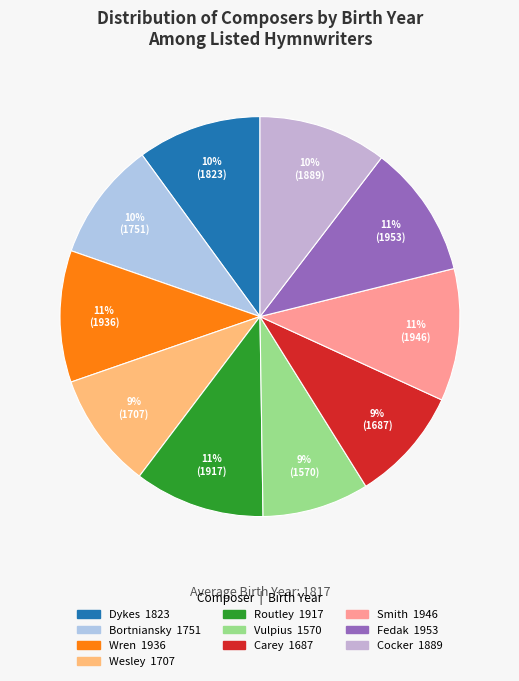

Count the number of slices in the pie.

10